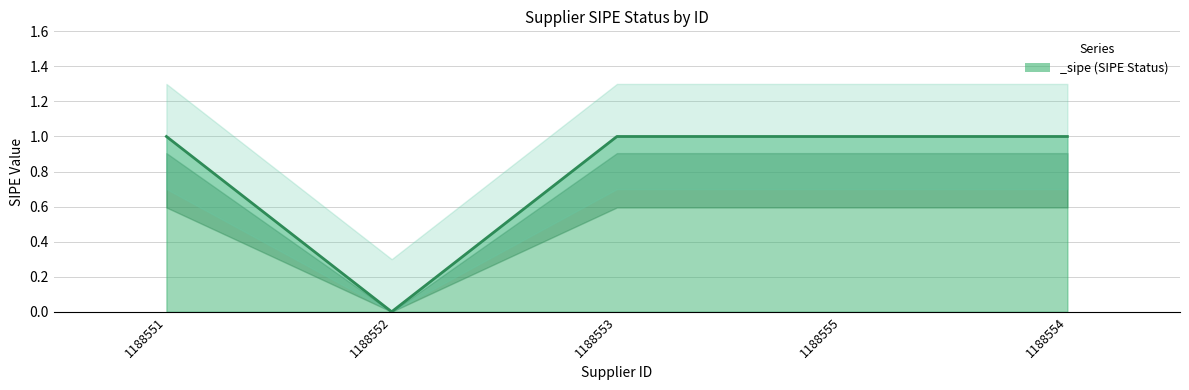

Rank the categories by value from lowest to highest.

1188552, 1188551, 1188553, 1188555, 1188554